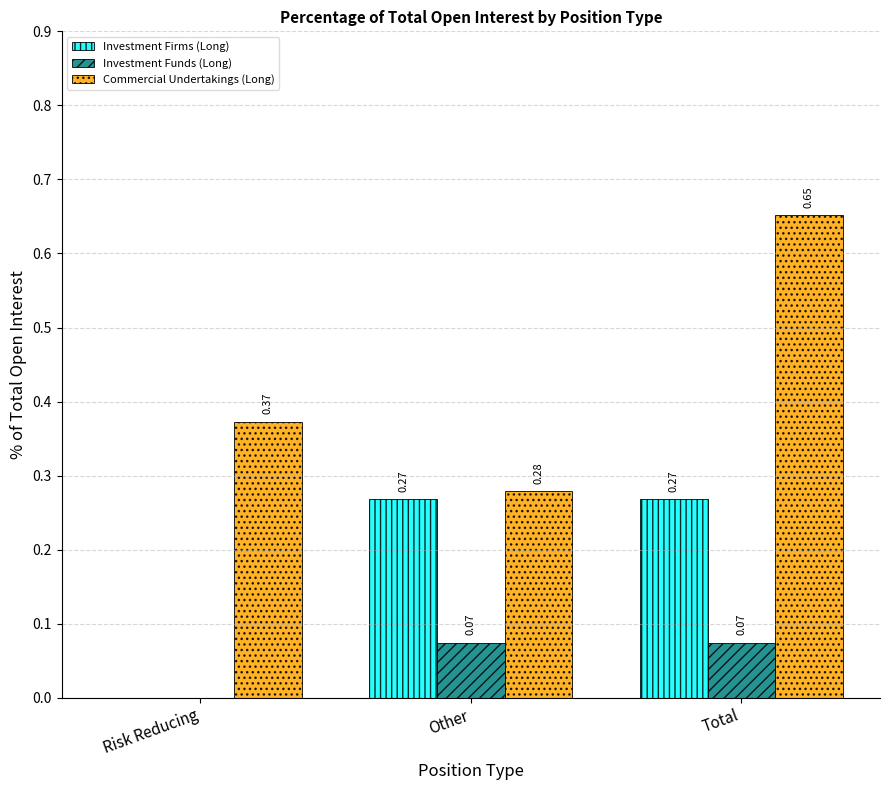

Which series has the largest range (max minus min)?

Commercial Undertakings (Long)